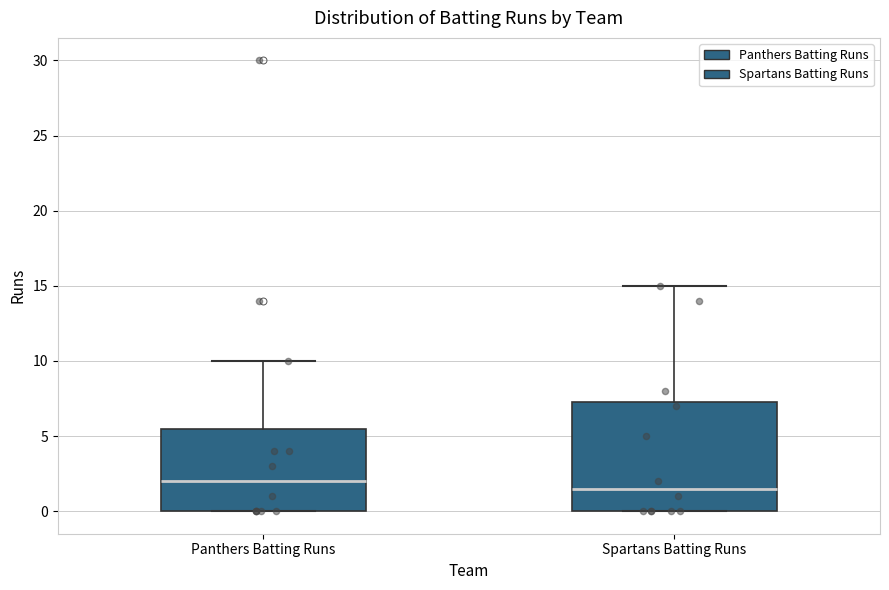

Reading left to right, read every box against the y-axis: the position of its median line, the range the box covers, and the ends of its whiskers. The values are not printed on the chart, so give them approximately, as read against the axis.

Panthers Batting Runs: median 2.0, box 0.0 to 5.5, whiskers 0.0 to 10.0
Spartans Batting Runs: median 1.5, box 0.0 to 7.5, whiskers 0.0 to 15.0